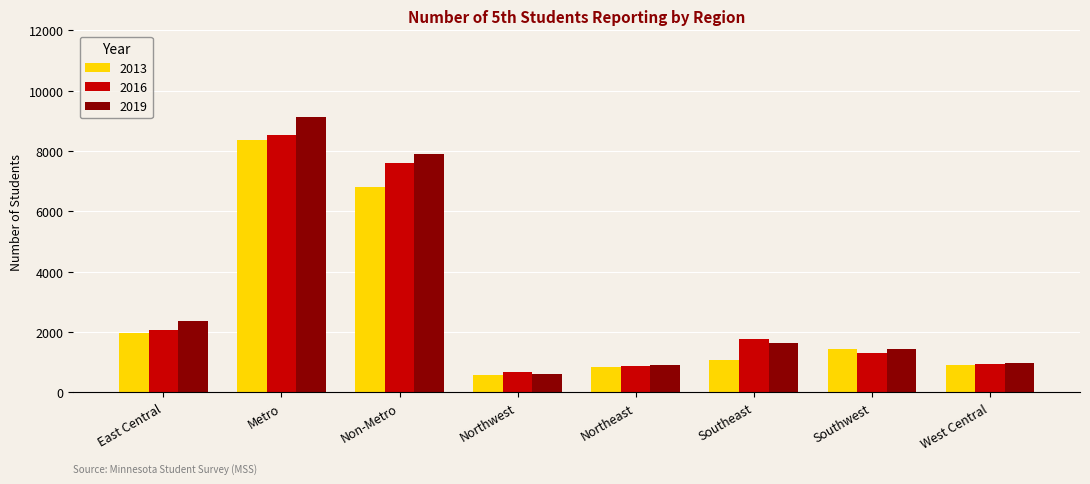

True or false: 2013 has a value of 2836 at East Central.

False